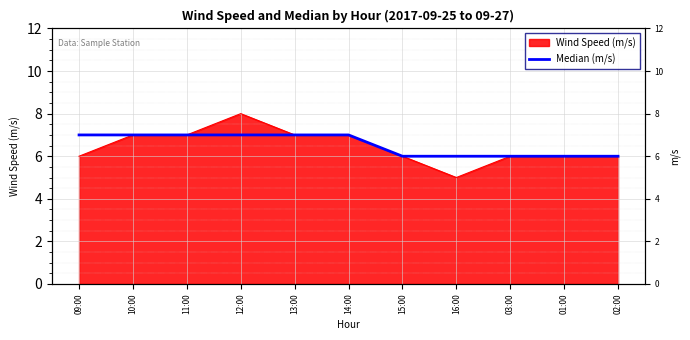

The chart shows a value of 7 at 12:00. True or false?

True